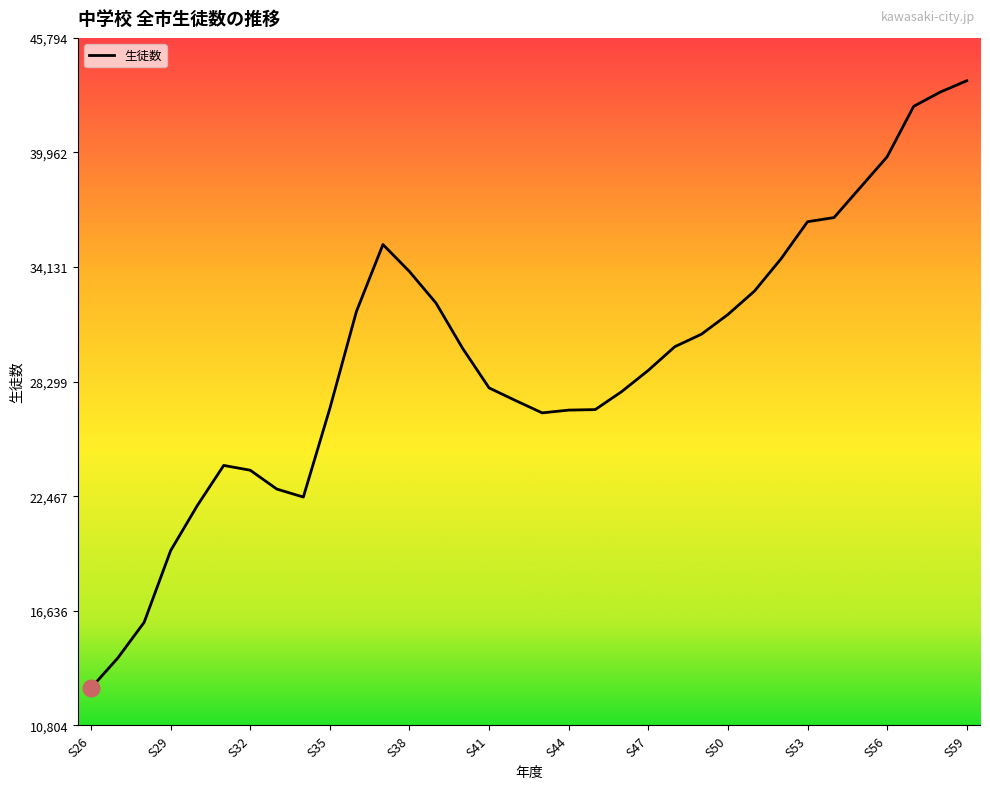

How many lines are shown in the chart?

1